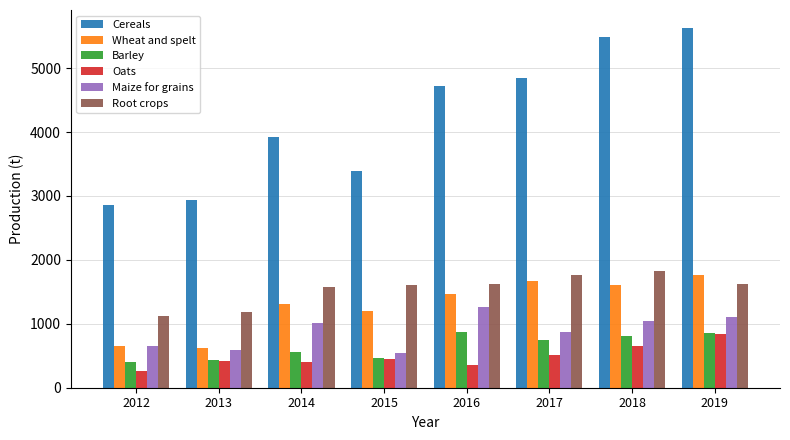

What is the total value across all series at 2012?

5944.7